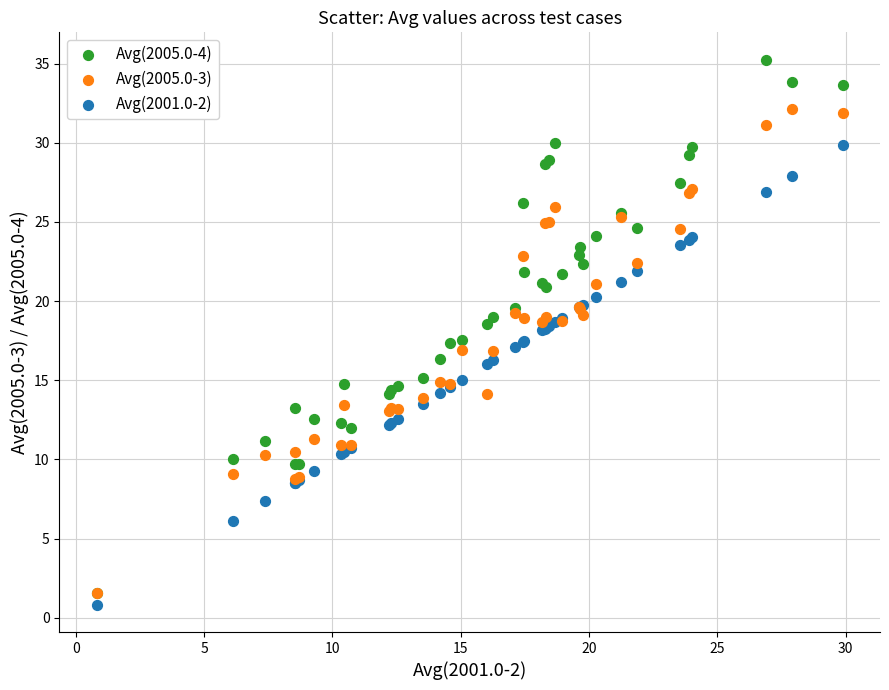

Which series reaches the minimum Y coordinate?

Avg(2001.0-2)